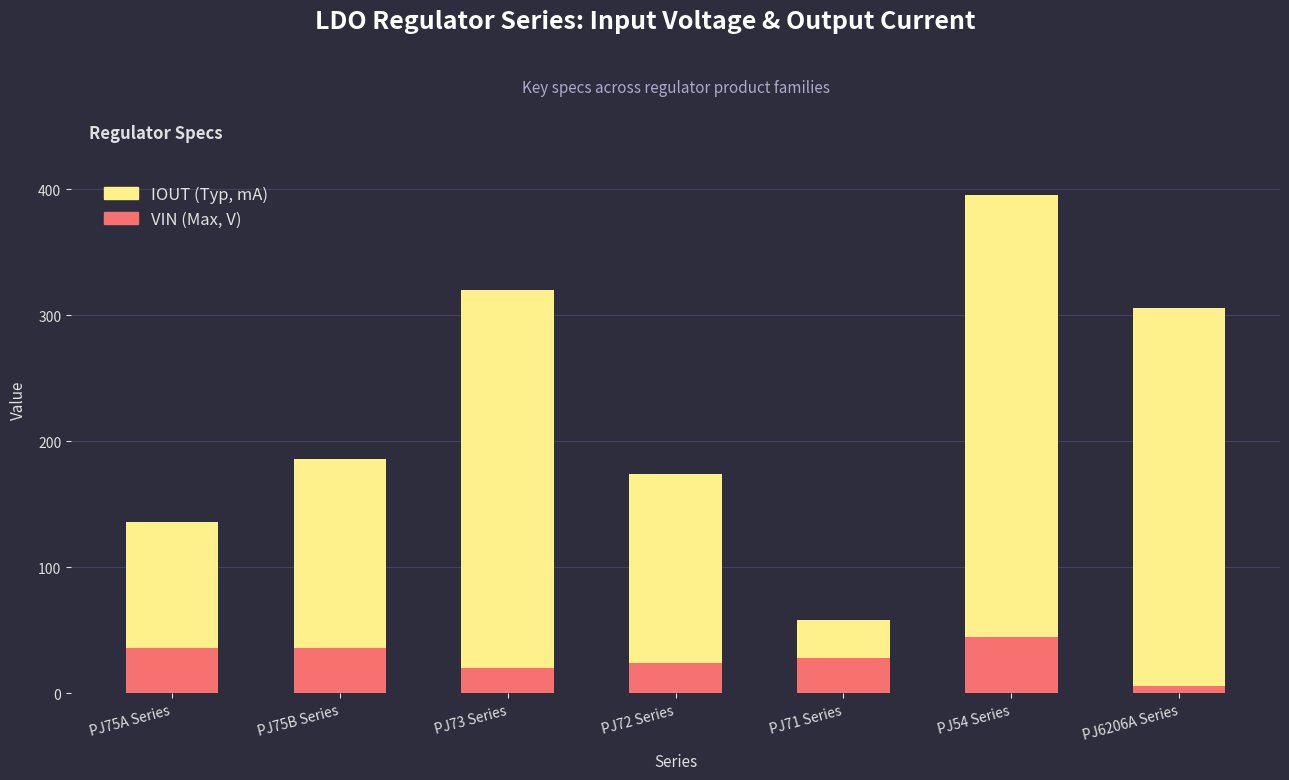

What is the total value across all series at PJ71 Series?

58